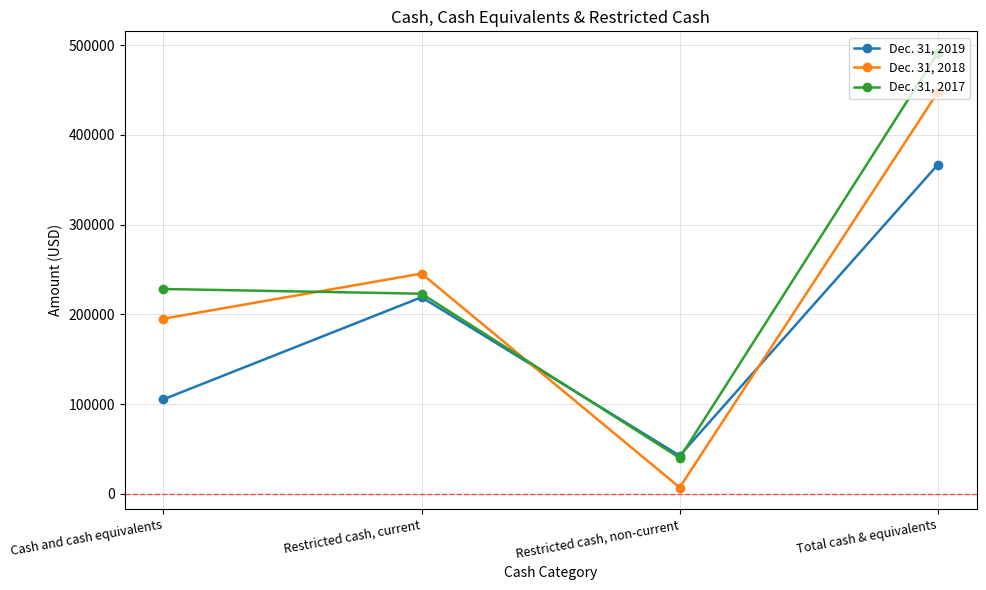

What value does the Dec. 31, 2017 series have at Total cash & equivalents?

491260